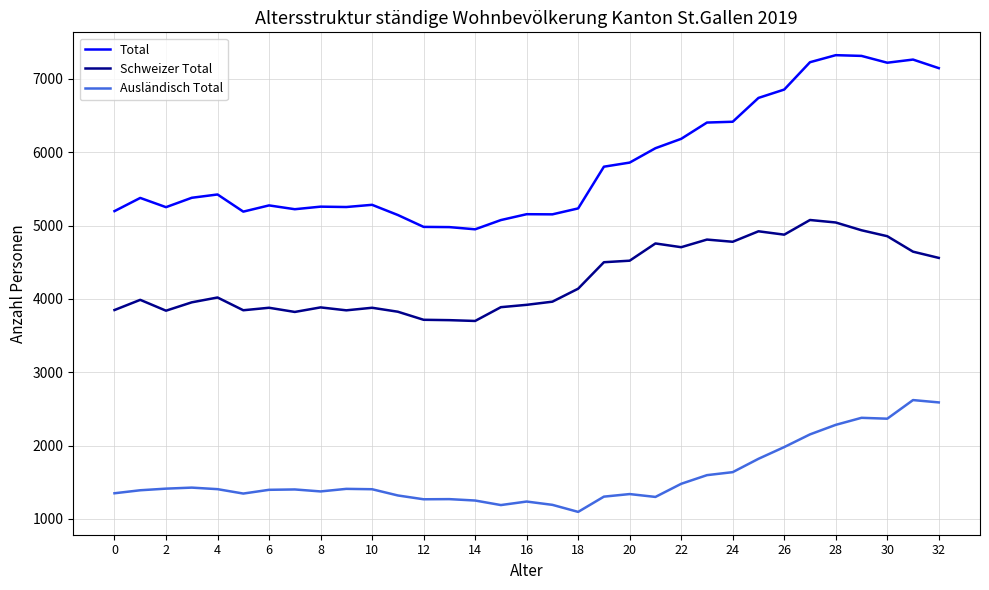

Which series has the largest range (max minus min)?

Total